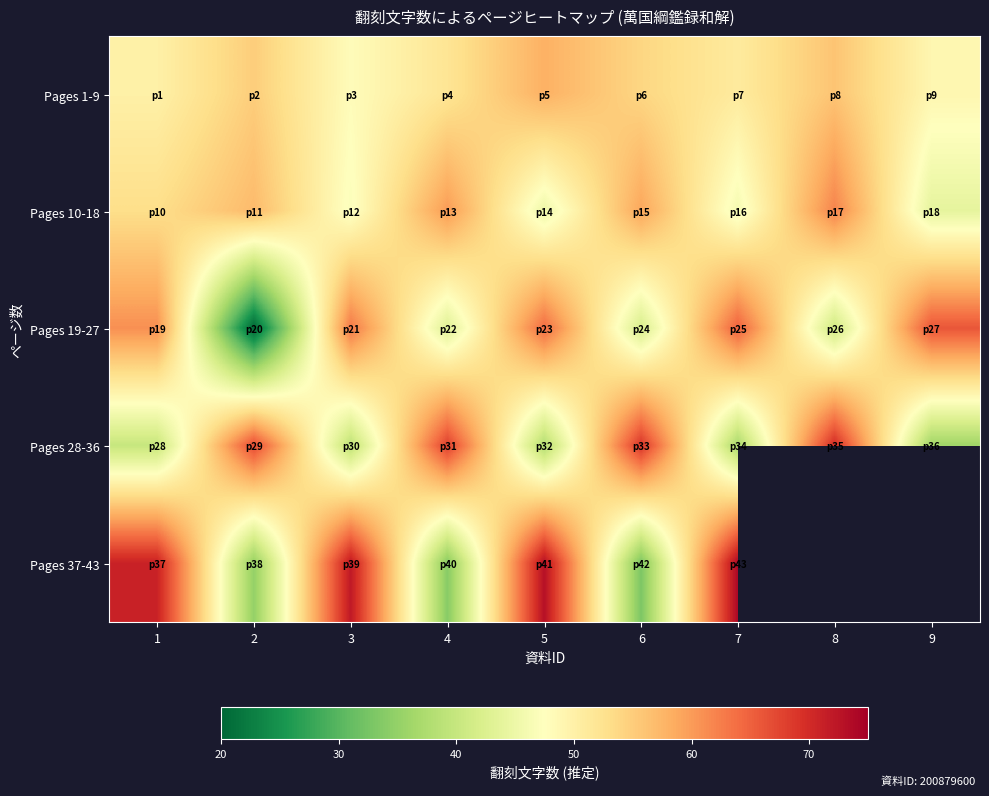

At which label does Pages 19-27 reach its peak?

9